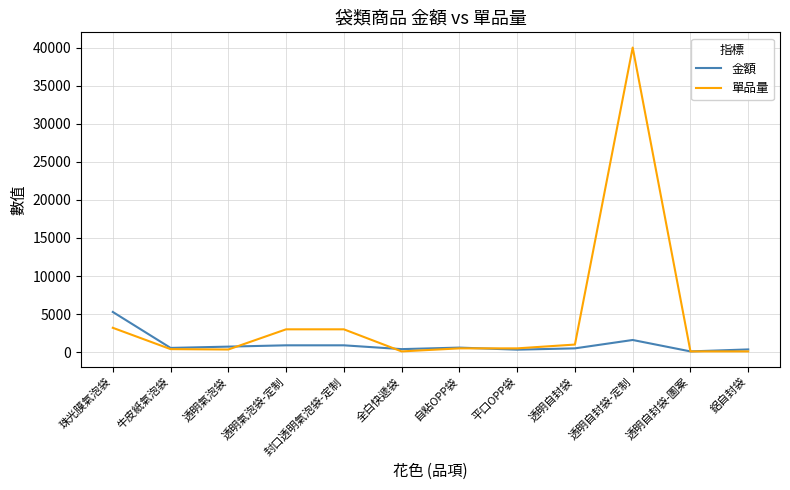

Is this an area chart (filled region under the line)?

No